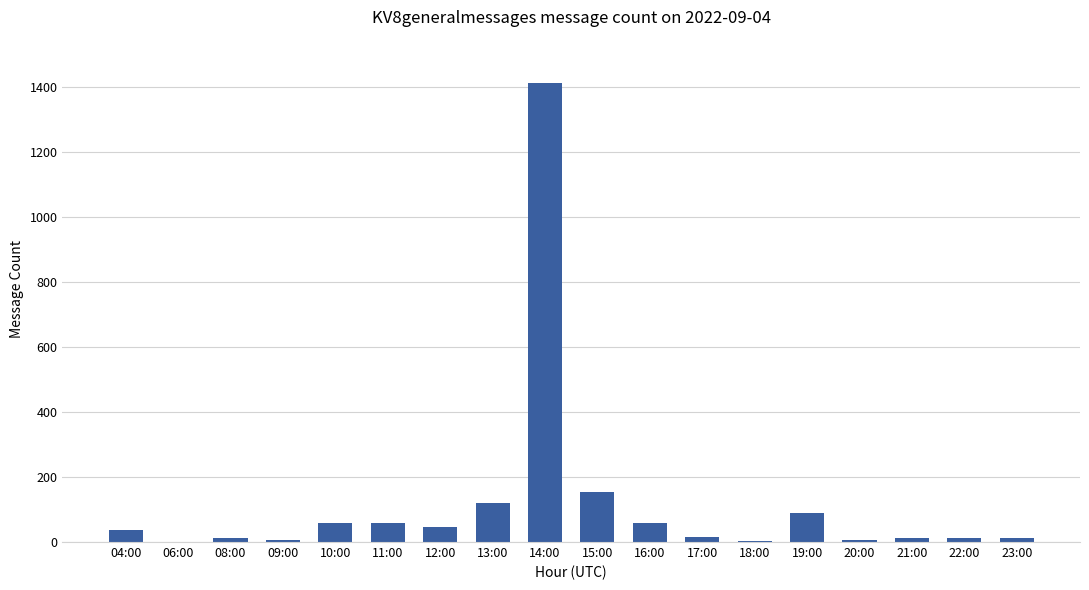

At which label is the value closest to 707?

15:00